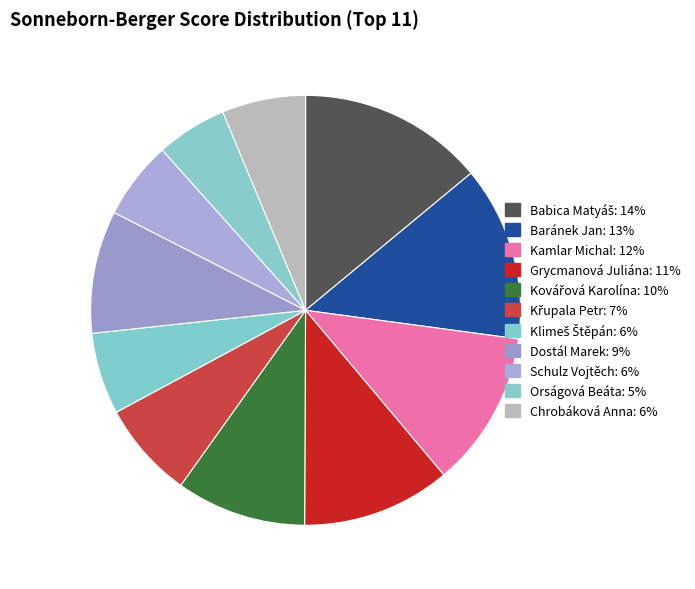

To the nearest percent, what portion does Kamlar Michal represent?

12%